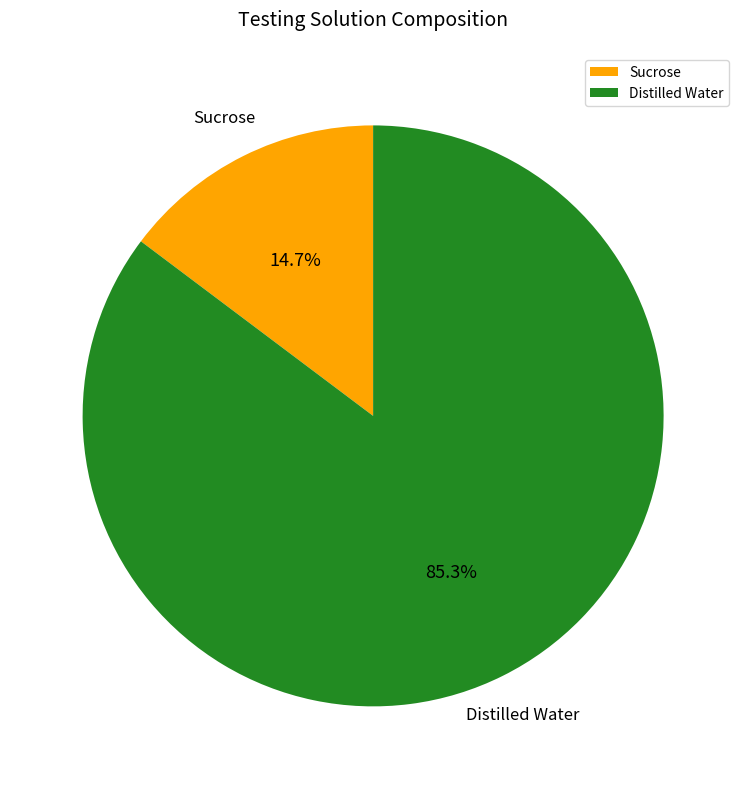

Which category has the smallest portion of the pie?

Sucrose